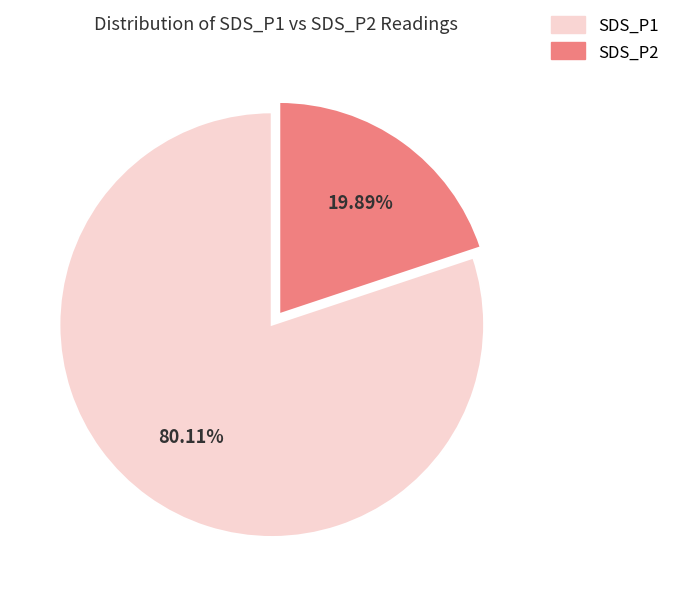

Is there a majority slice in this chart?

Yes